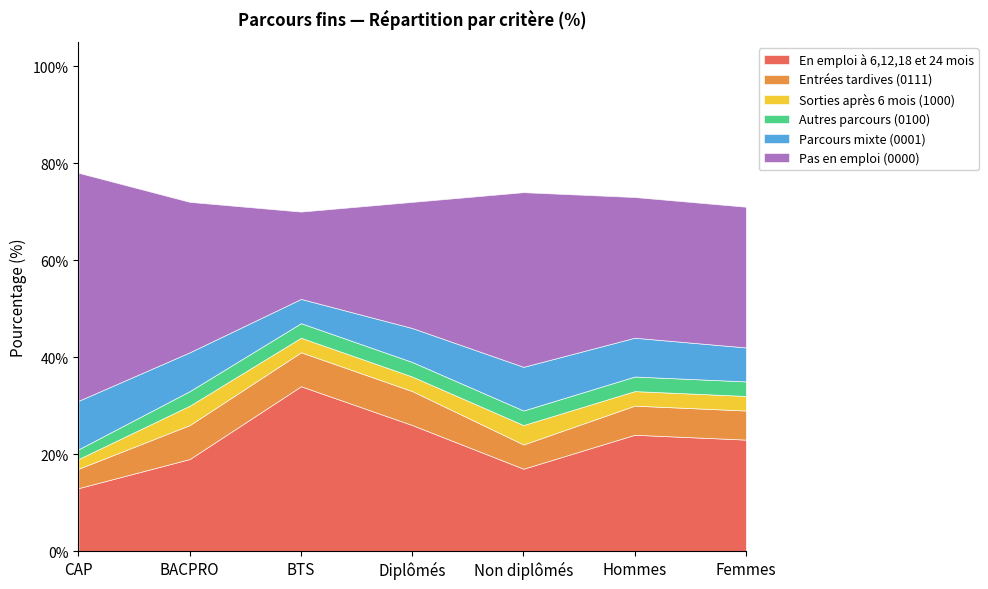

Between Femmes and Non diplômés, which is larger?

Femmes